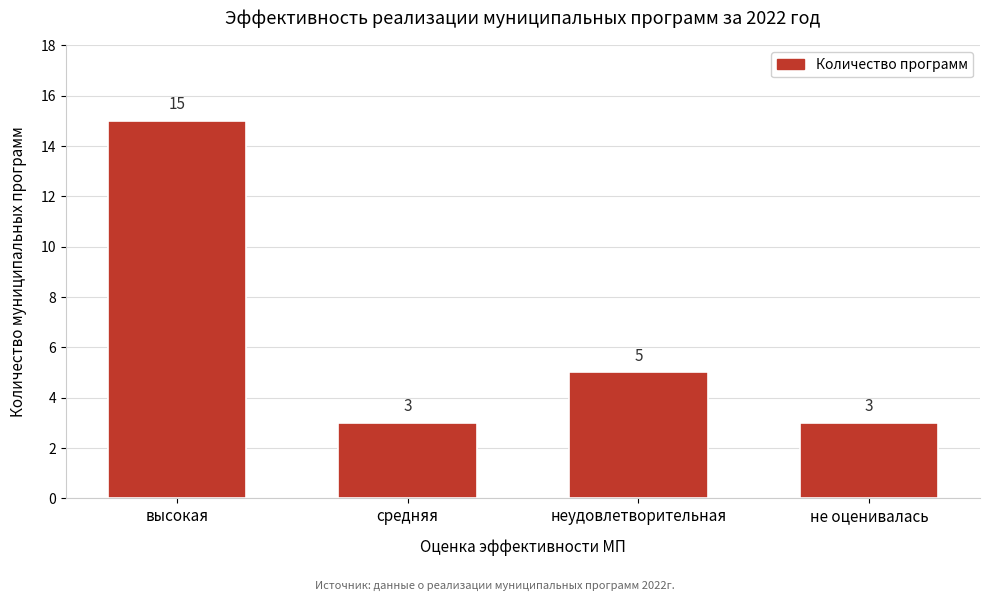

Reading left to right, transcribe all the data shown in this chart.

высокая=15	средняя=3	неудовлетворительная=5	не оценивалась=3